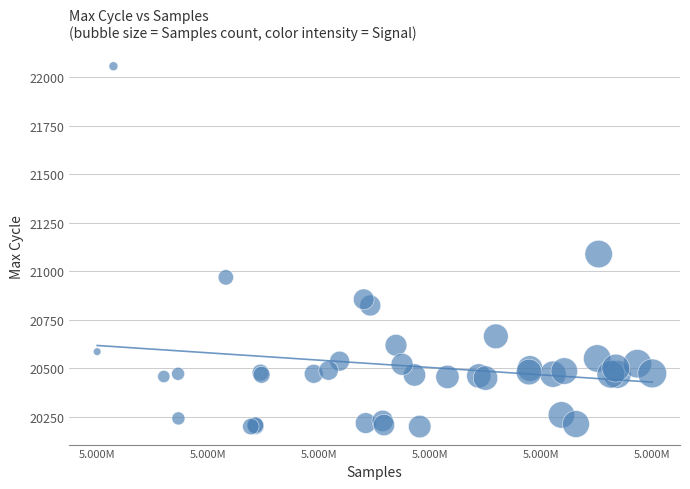

What Y value in the scatter plot is closest to 21128?

21089